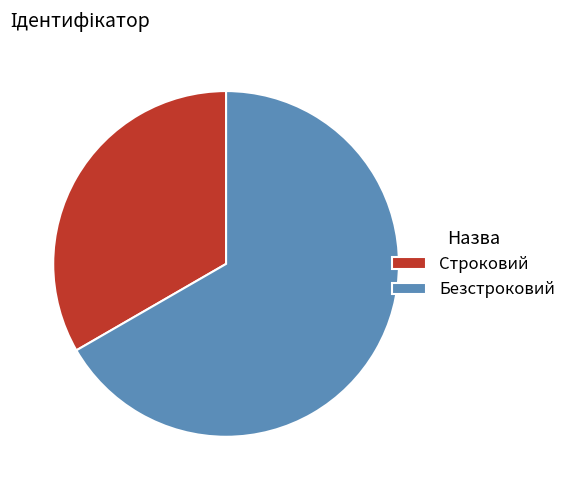

Count the number of slices in the pie.

2